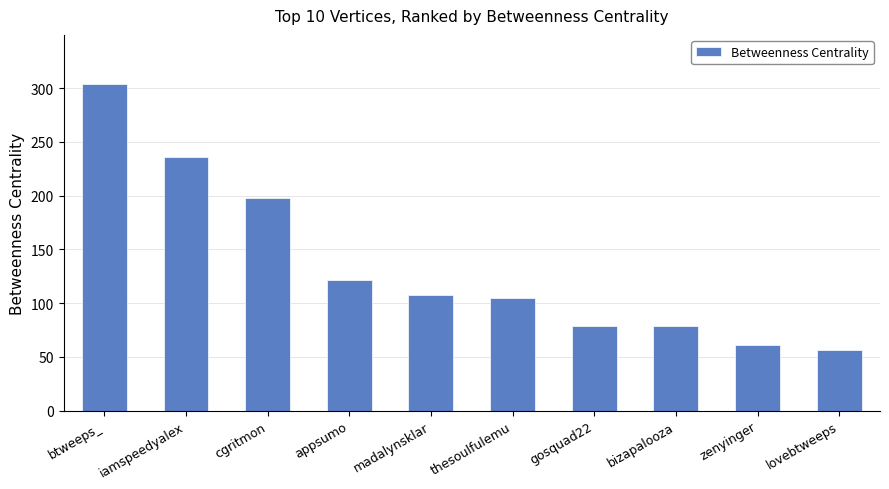

What is the sum of all values?

1347.9